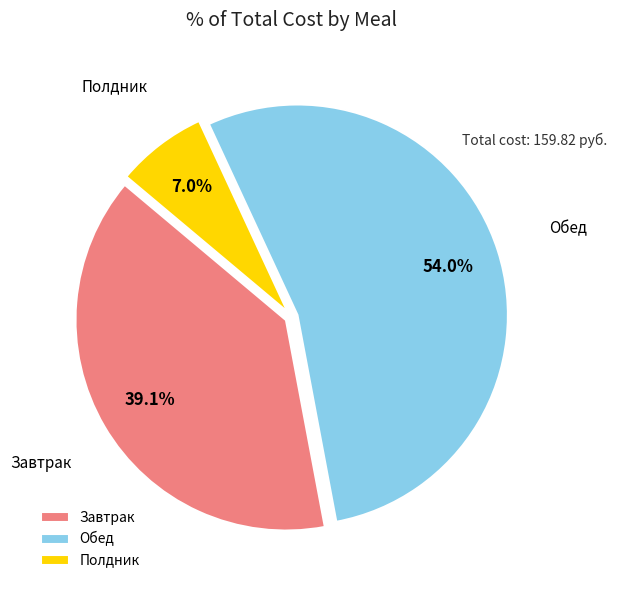

What percentage is the Завтрак slice, to the nearest percent?

39%